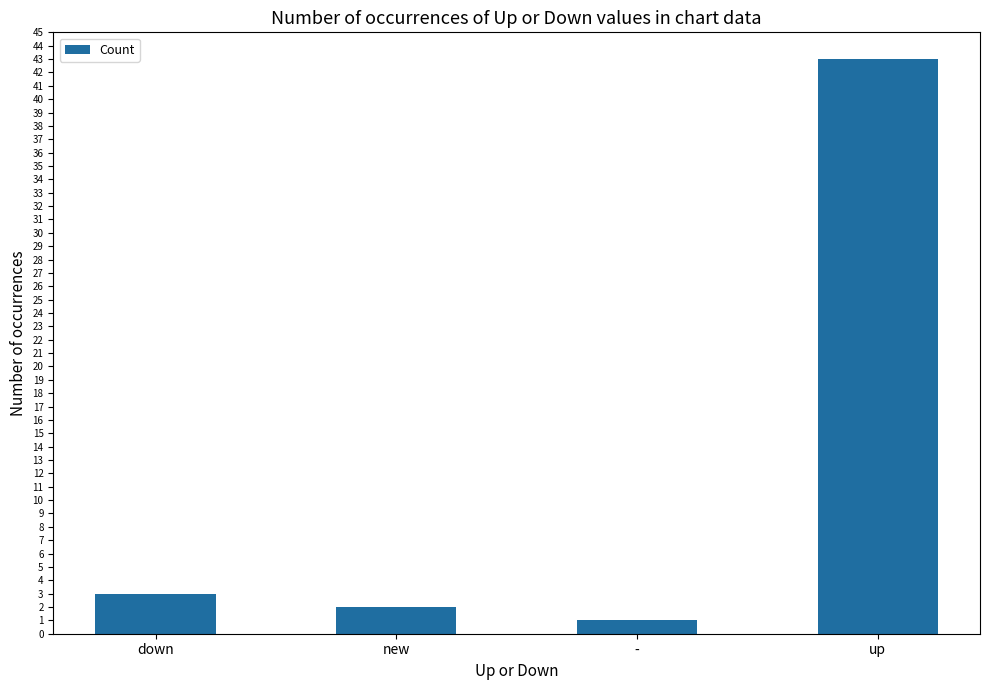

Where is the data nearest to the value 22?

down